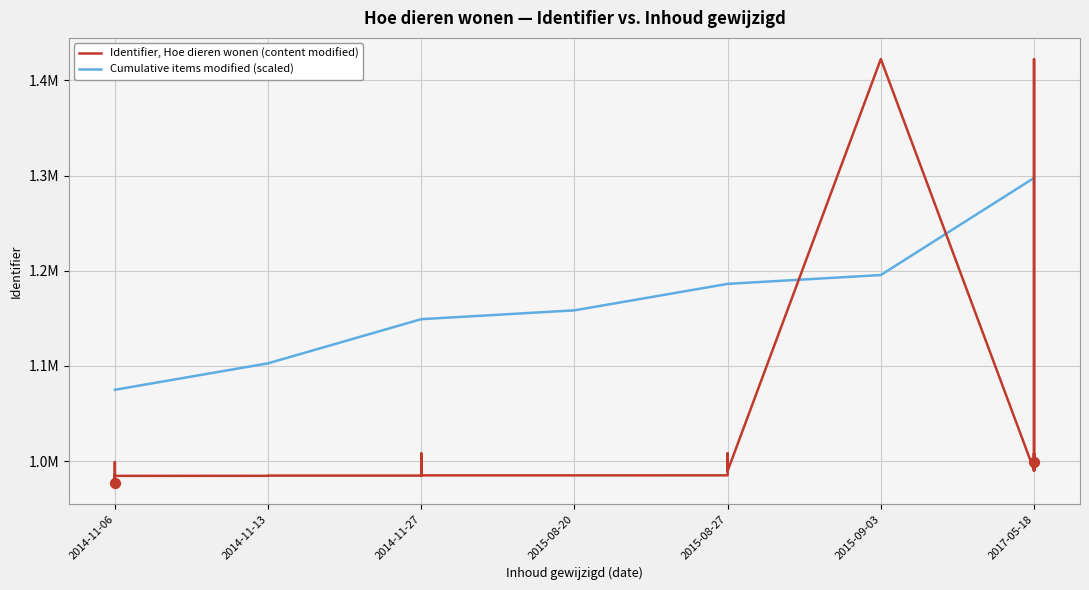

Between 2015-08-27 and 2014-11-06, which is larger?

2014-11-06